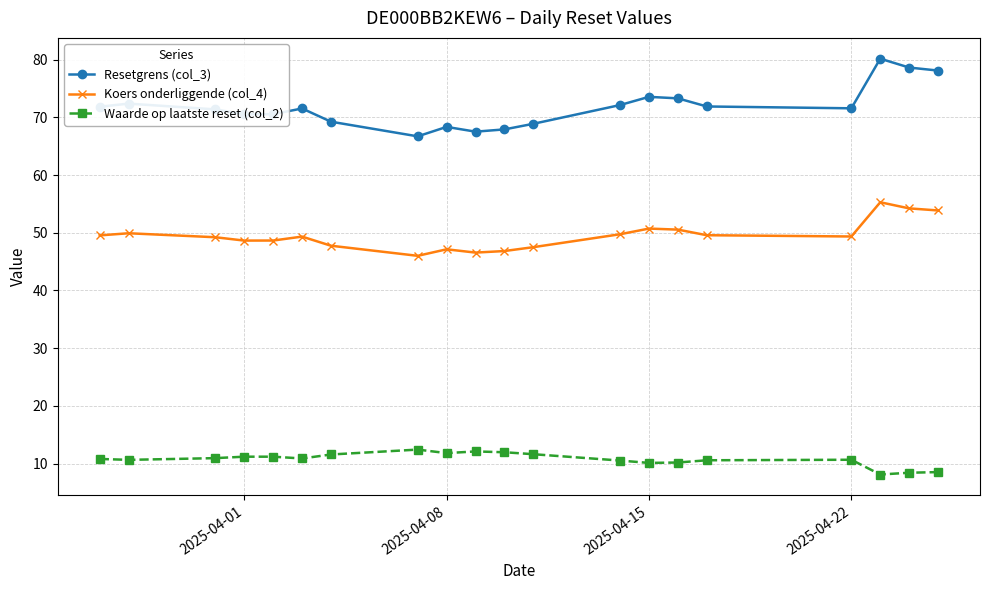

What is the value of the Waarde op laatste reset (col_2) point at the 15th from the left?

10.2